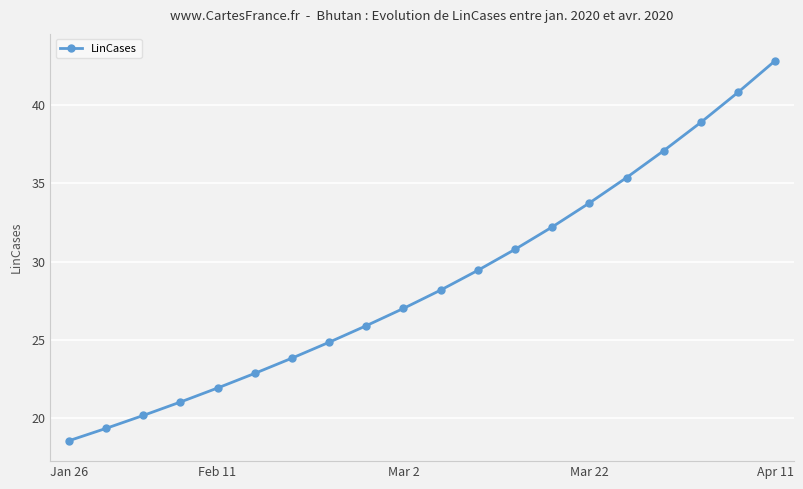

Reading left to right, transcribe all the data shown in this chart.

18.6	19.4	20.2	21.0	21.9	22.9	23.8	24.9	25.9	27.0	28.2	29.4	30.8	32.2	33.7	35.4	37.1	38.9	40.8	42.8